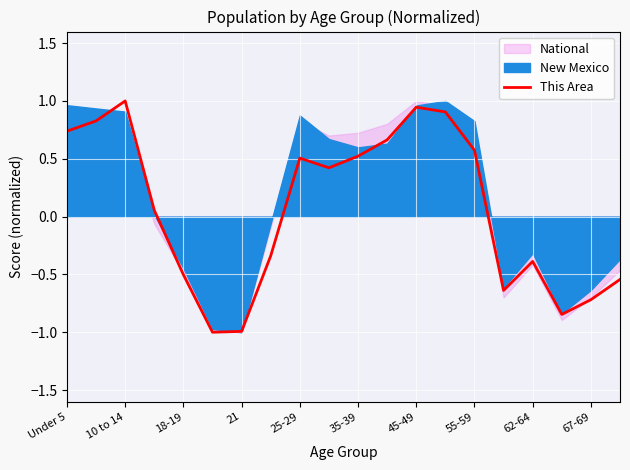

Reading left to right, list all the values displayed in this chart.

0.7	0.8	1.0	0.1	-0.5	-1.0	-1.0	-0.3	0.5	0.4	0.5	0.7	0.9	0.9	0.6	-0.6	-0.4	-0.8	-0.7	-0.5